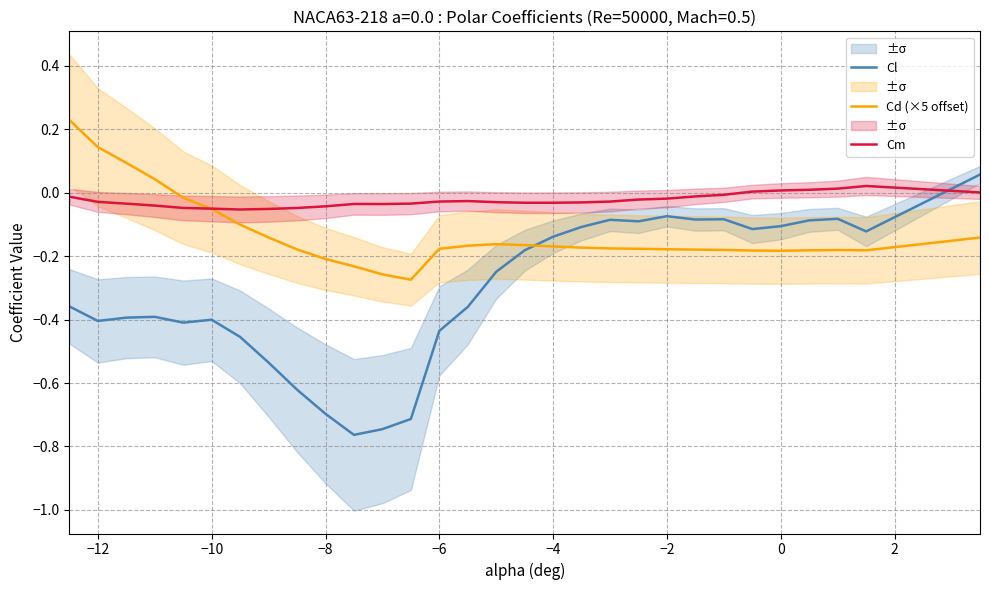

How many times do Cl and Cm cross each other?

1